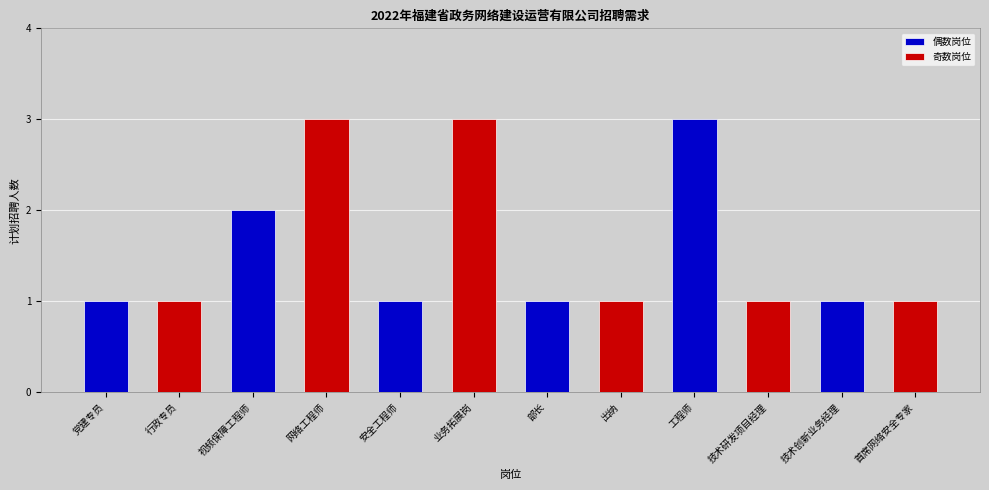

True or false: the data shows 1 at 视频保障工程师.

False